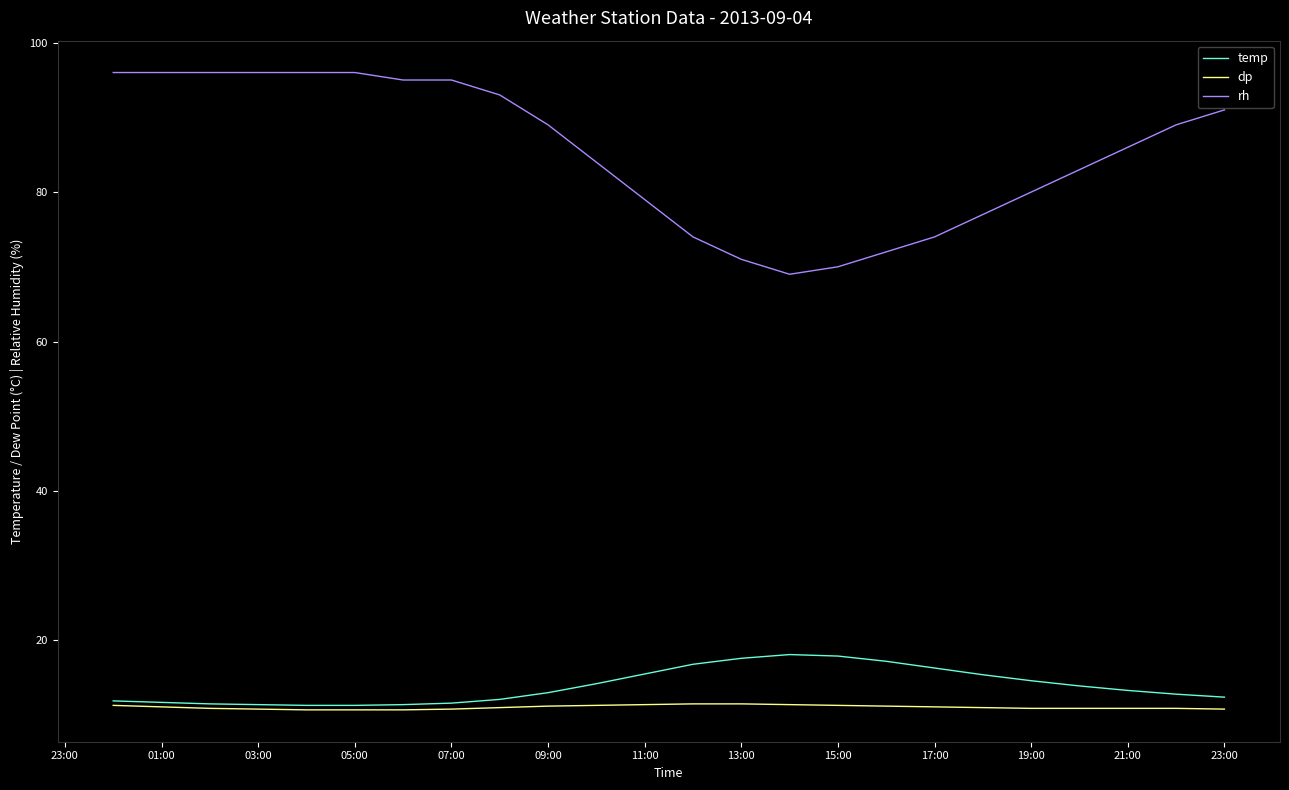

Which series has the largest range (max minus min)?

rh